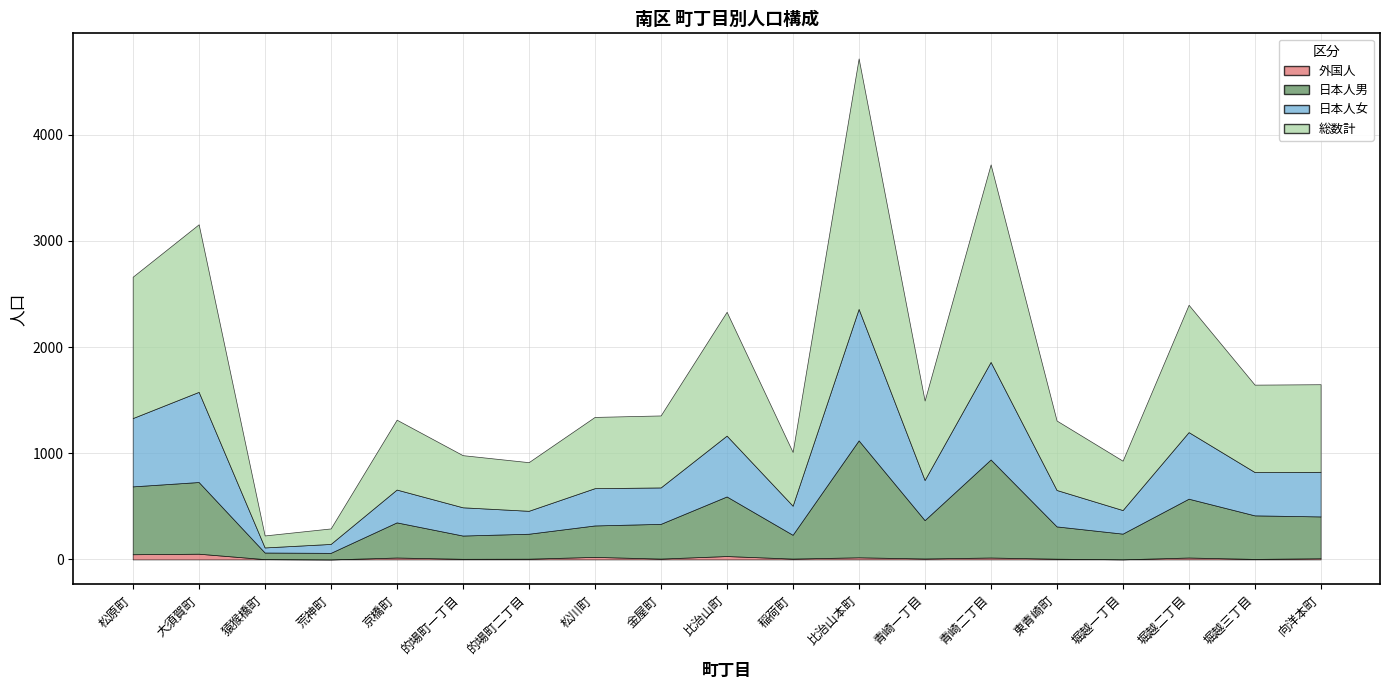

In 外国人, how many points are lower than both neighbors (excluding endpoints)?

7